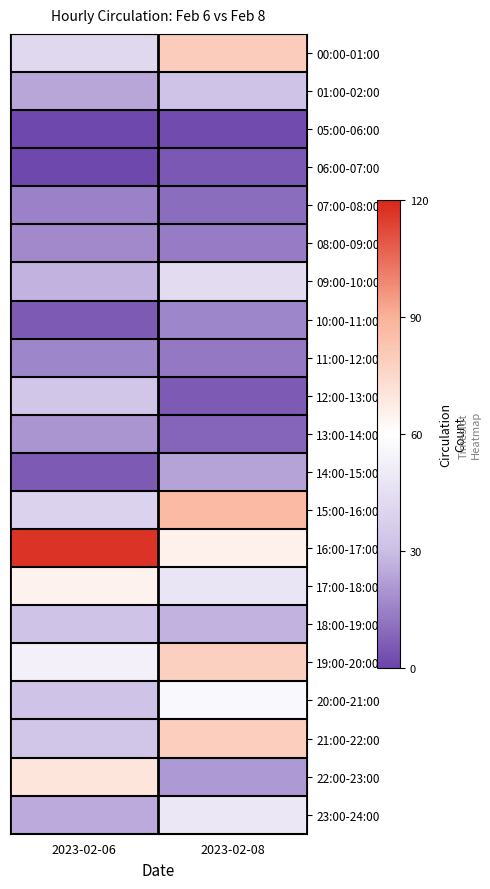

Count the number of categories in the chart.

2